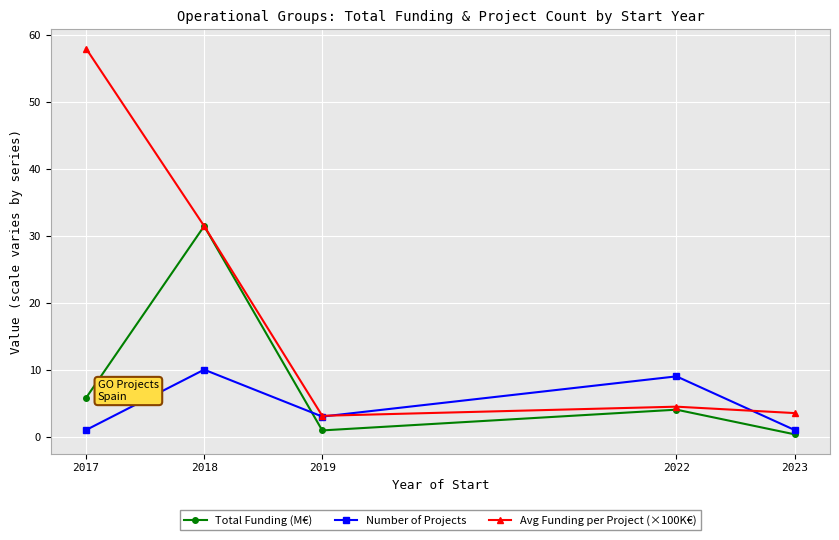

What is the difference between the Total Funding (M€) values at 2018 and 2017?

25.6